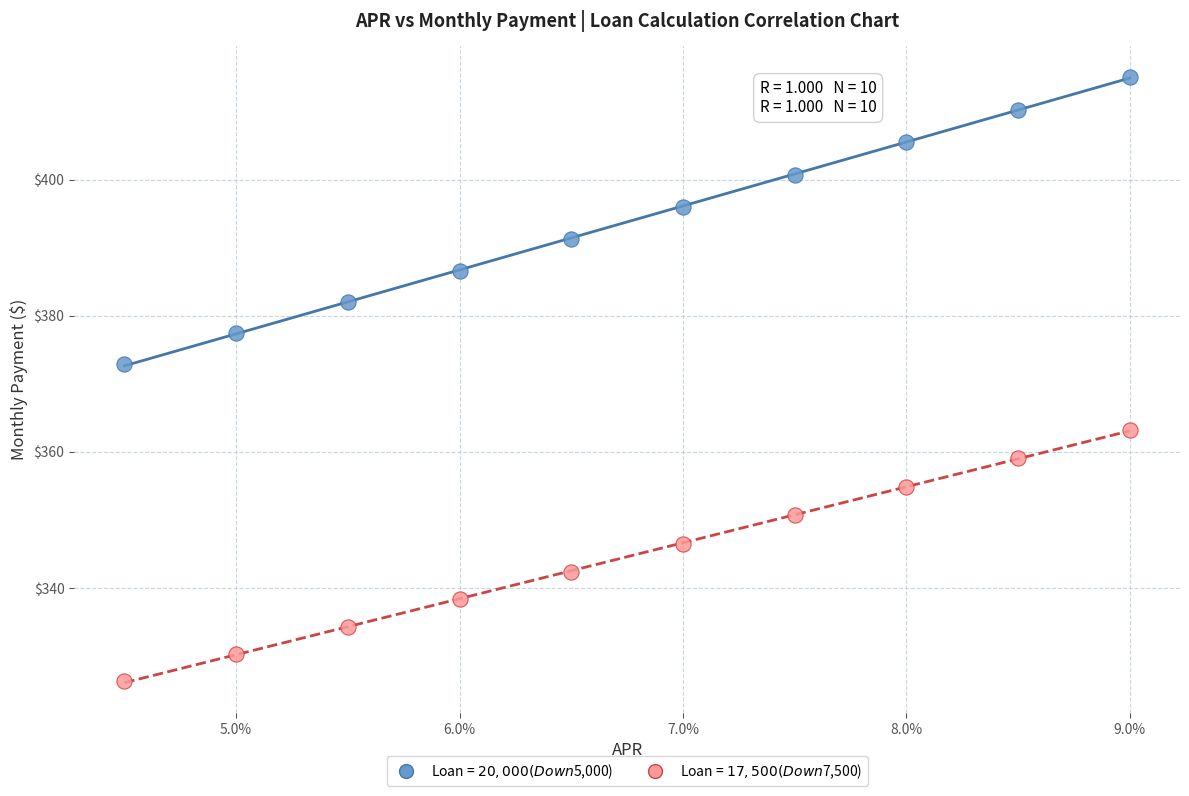

Across all data points, what is the range of Y values (max minus min)?

88.9